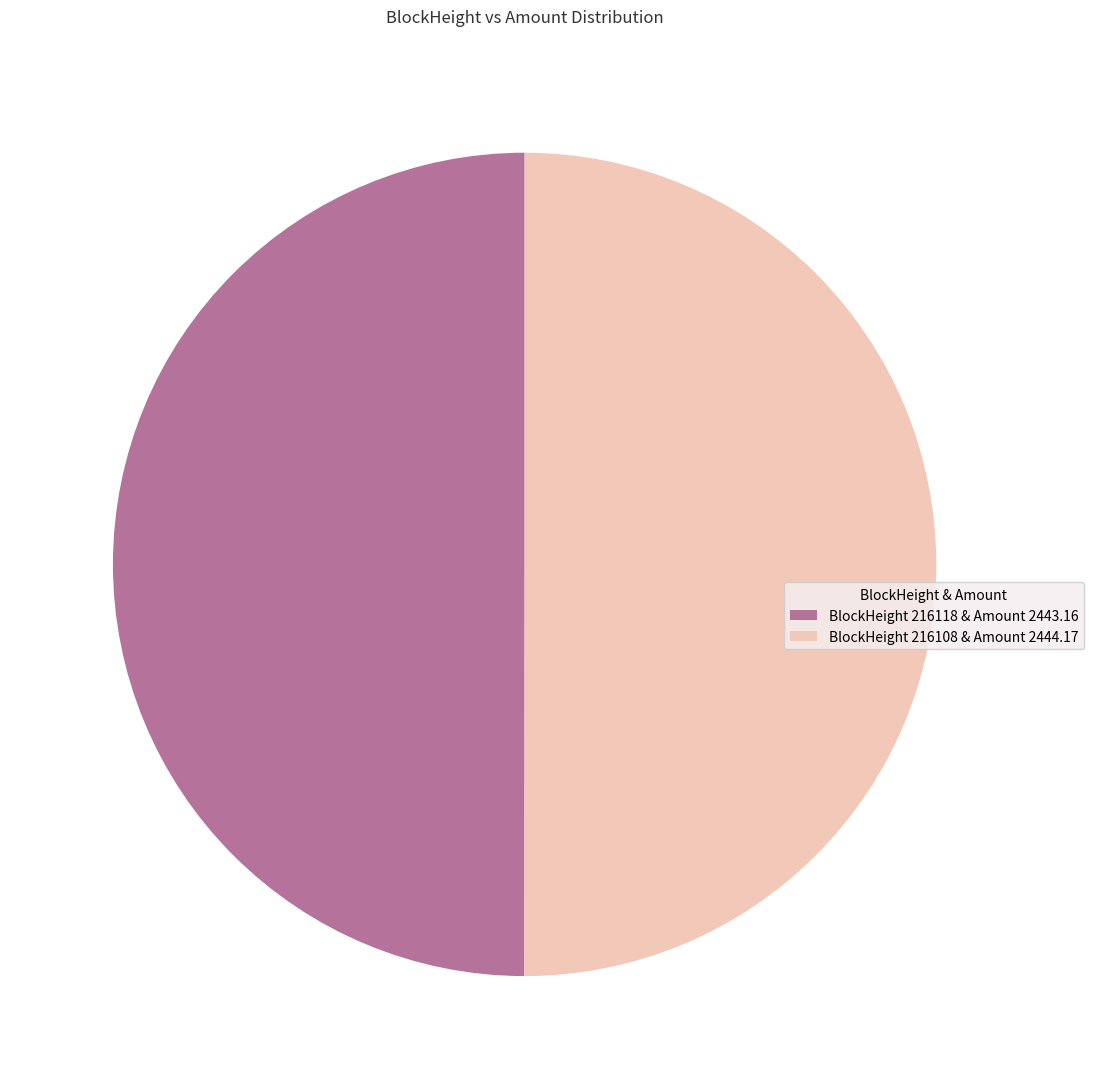

What is the ratio of the value at BlockHeight 216118 & Amount 2443.16 to the value at BlockHeight 216108 & Amount 2444.17?

1.0